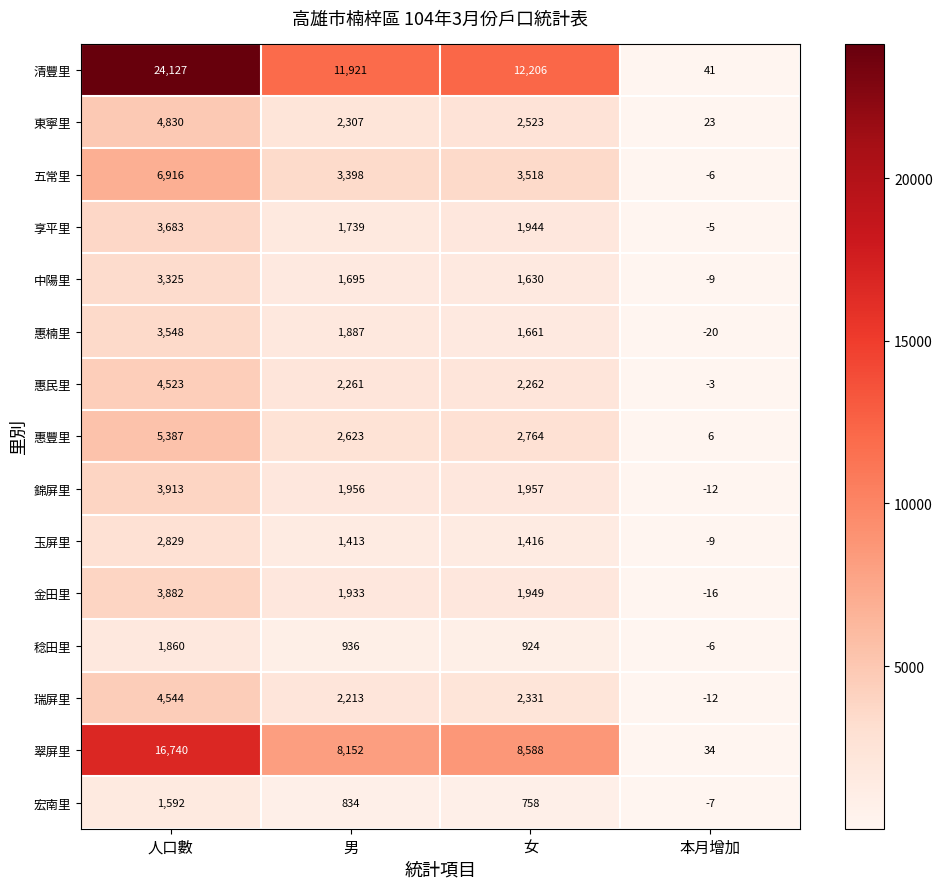

How many series are shown in this chart?

15